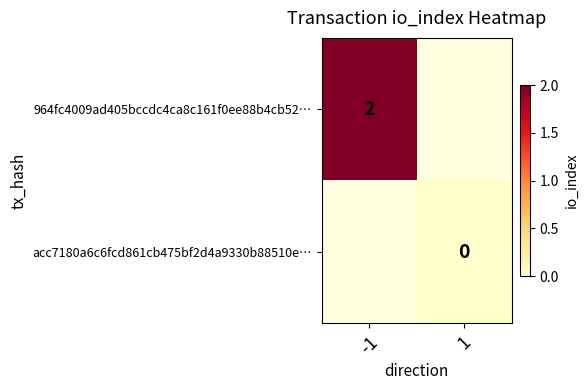

Is it true that 964fc4009ad405bccdc4ca8c161f0ee88b4cb52… equals 2 at -1?

True